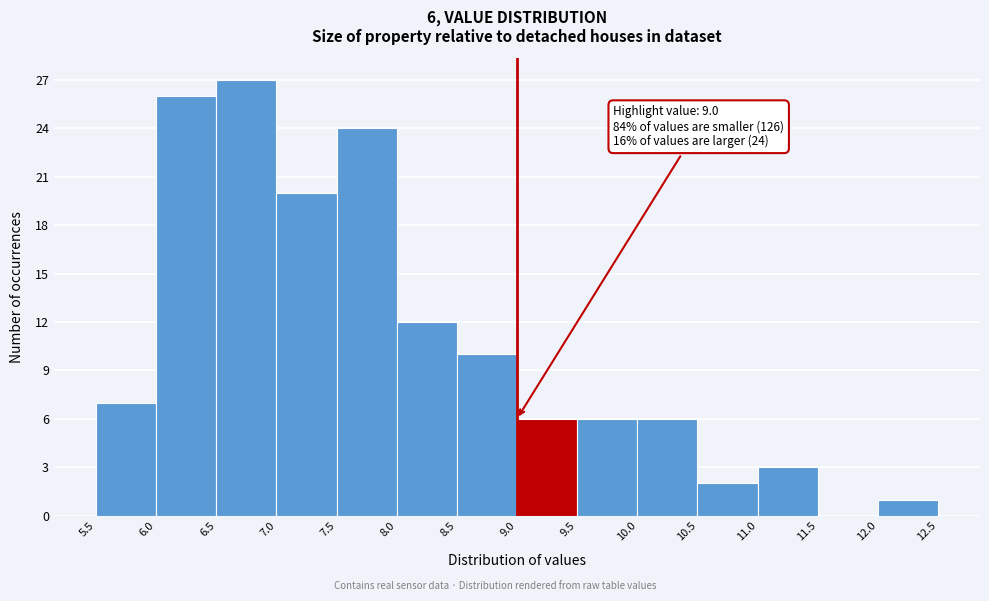

Which range on the x-axis has the tallest bar?

6.5 to 7.0